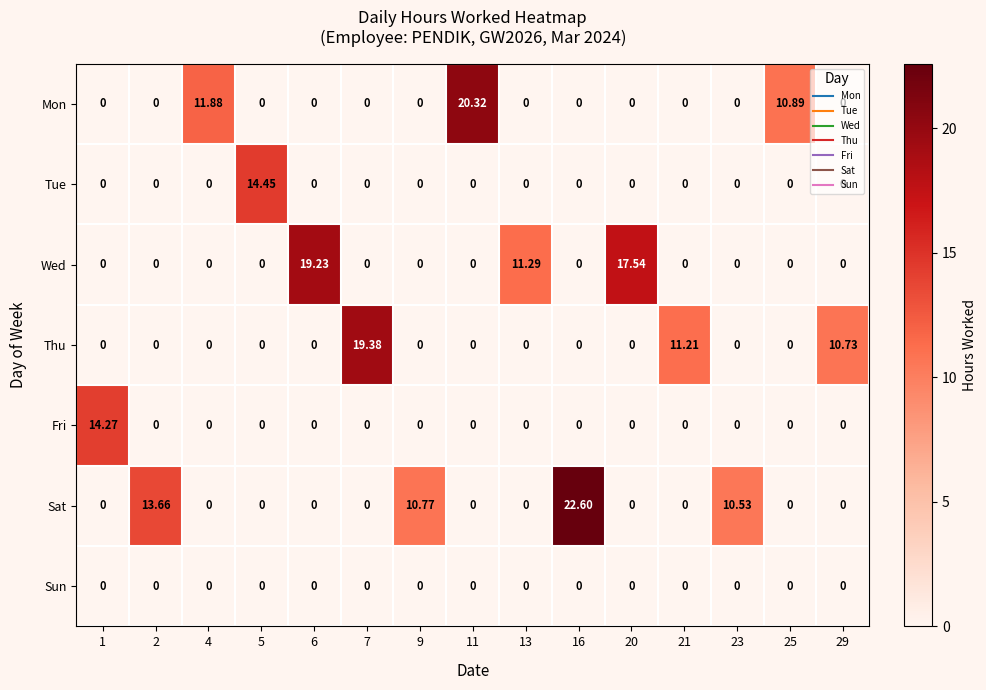

Which series has the largest total across all categories?

Sat